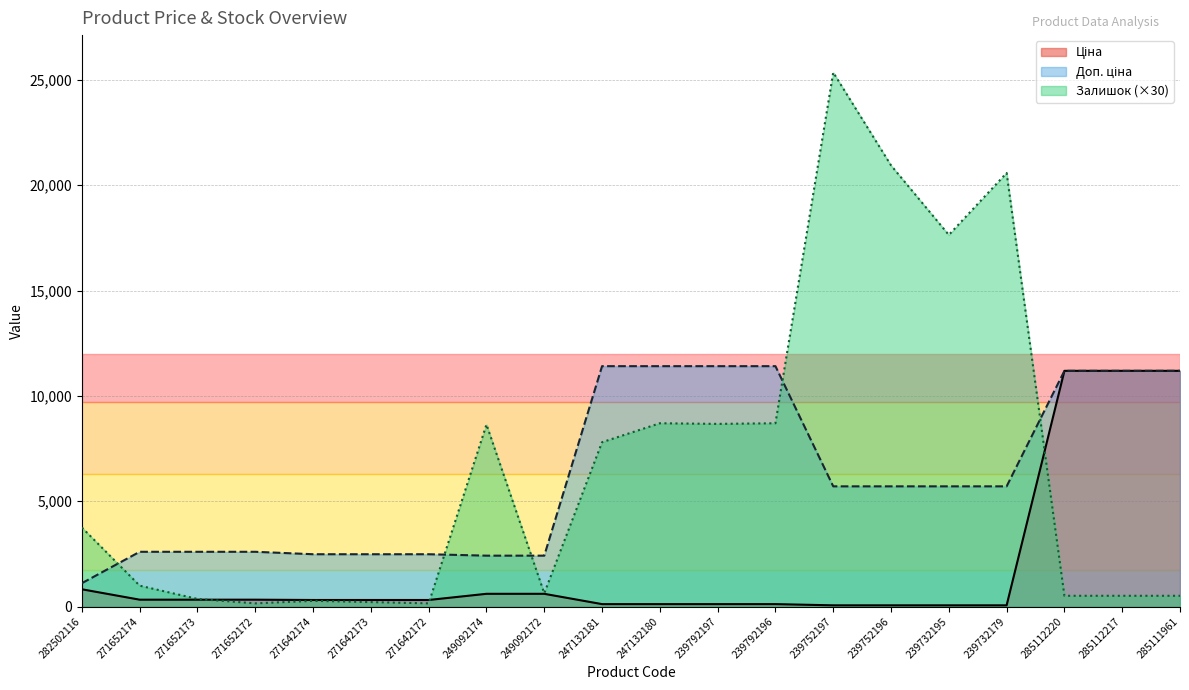

Reading left to right, list all the values displayed in this chart.

Ціна: 818.5	324.8	324.8	324.8	310.3	310.3	310.3	603.7	603.7	114.1	114.1	114.1	114.1	57.0	57.0	57.0	57.0	11188.2	11188.2	11188.2
Доп. ціна: 1109.2	2598.3	2598.3	2598.3	2482.4	2482.4	2482.4	2414.8	2414.8	11410.0	11410.0	11410.0	11410.0	5705.0	5705.0	5705.0	5705.0	11188.2	11188.2	11188.2
Залишок: 3750.0	990.0	360.0	150.0	270.0	210.0	150.0	8640.0	630.0	7800.0	8700.0	8670.0	8700.0	25350.0	20940.0	17640.0	20580.0	510.0	510.0	510.0